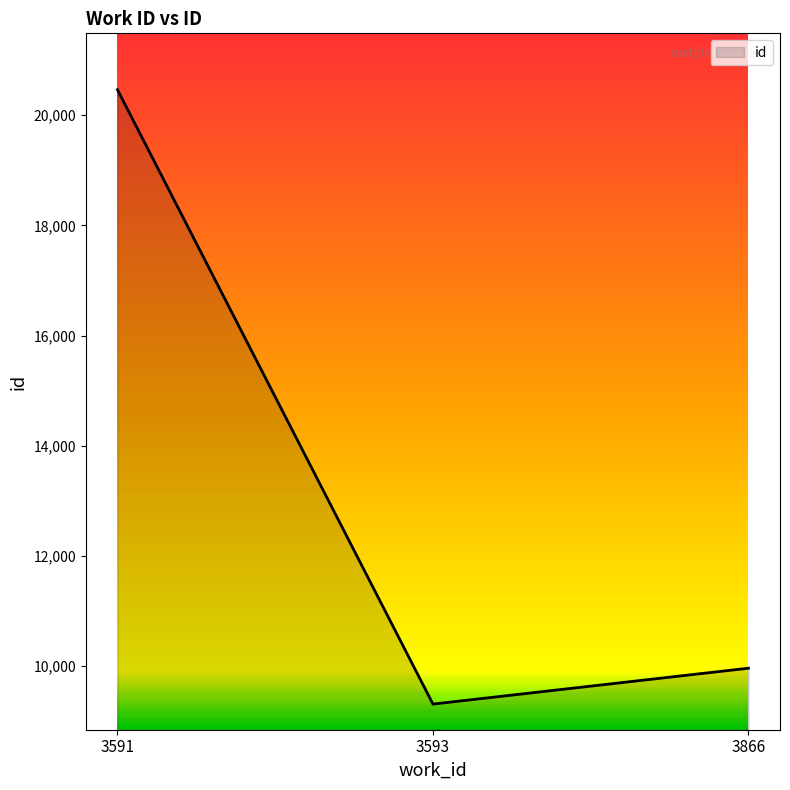

Read the value at 3591, to the nearest 100.

20500